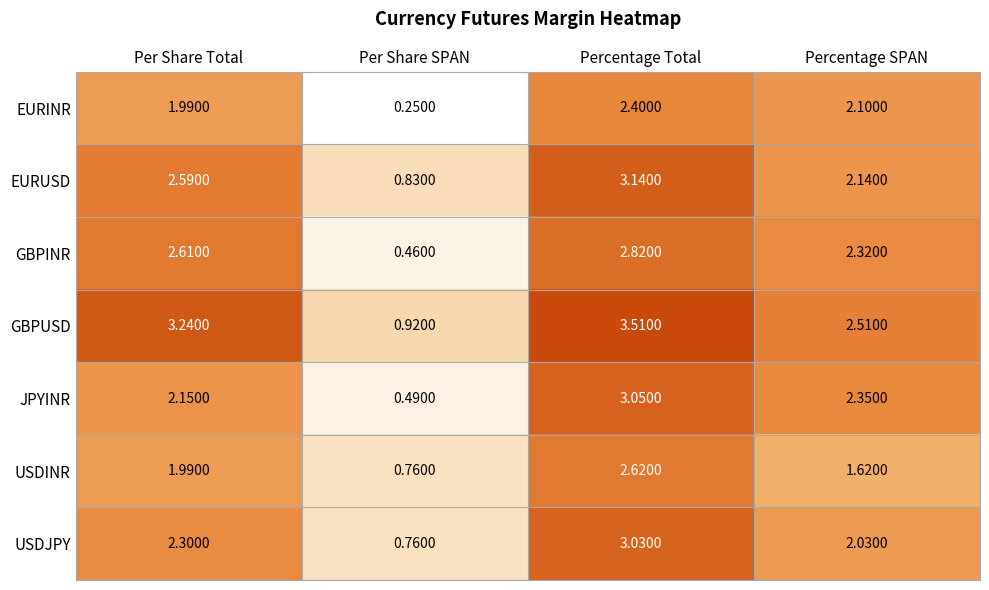

Rank the series by their maximum value, from lowest to highest.

EURINR, USDINR, GBPINR, USDJPY, JPYINR, EURUSD, GBPUSD